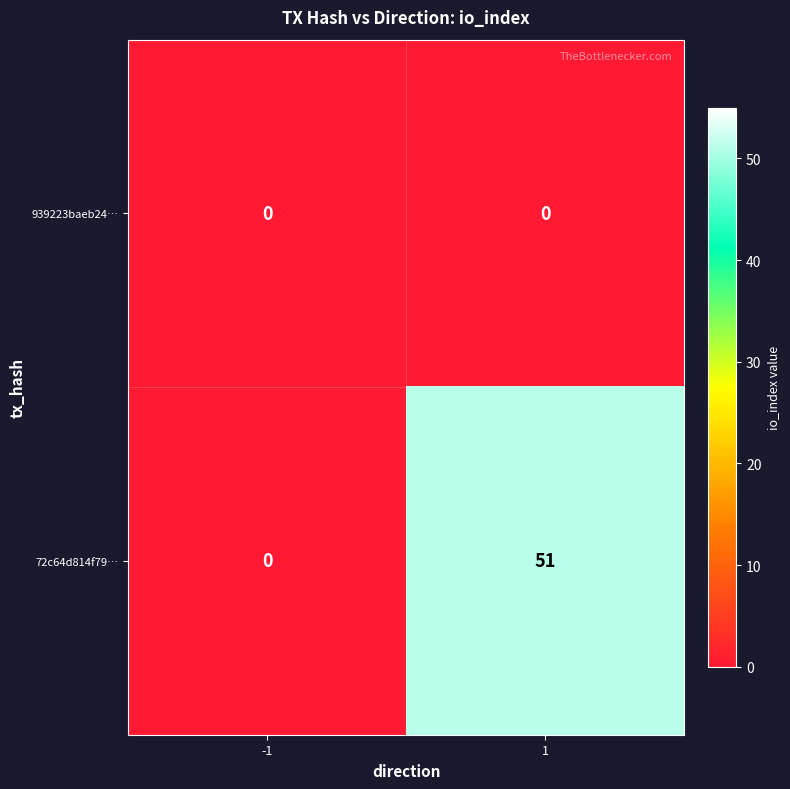

List the series in order of their overall mean, lowest first.

939223baeb24…, 72c64d814f79…